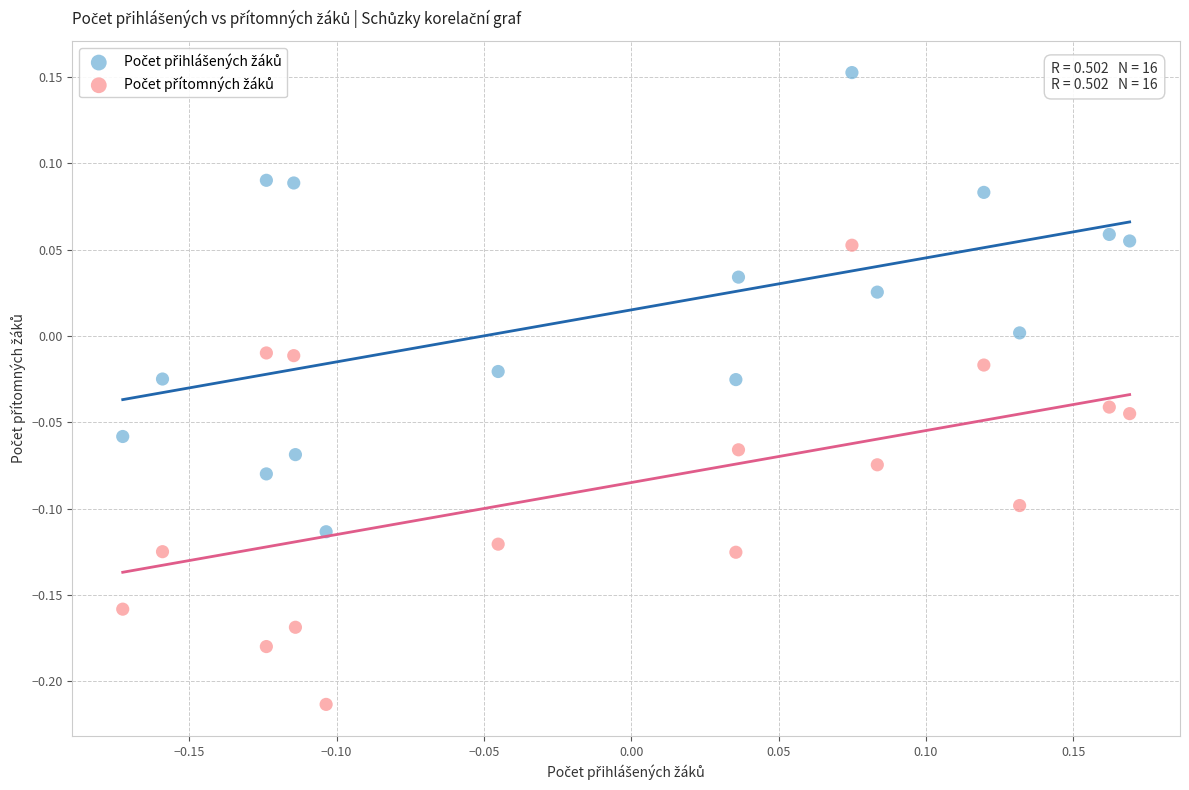

Across all data points, what is the range of Y values (max minus min)?

0.4